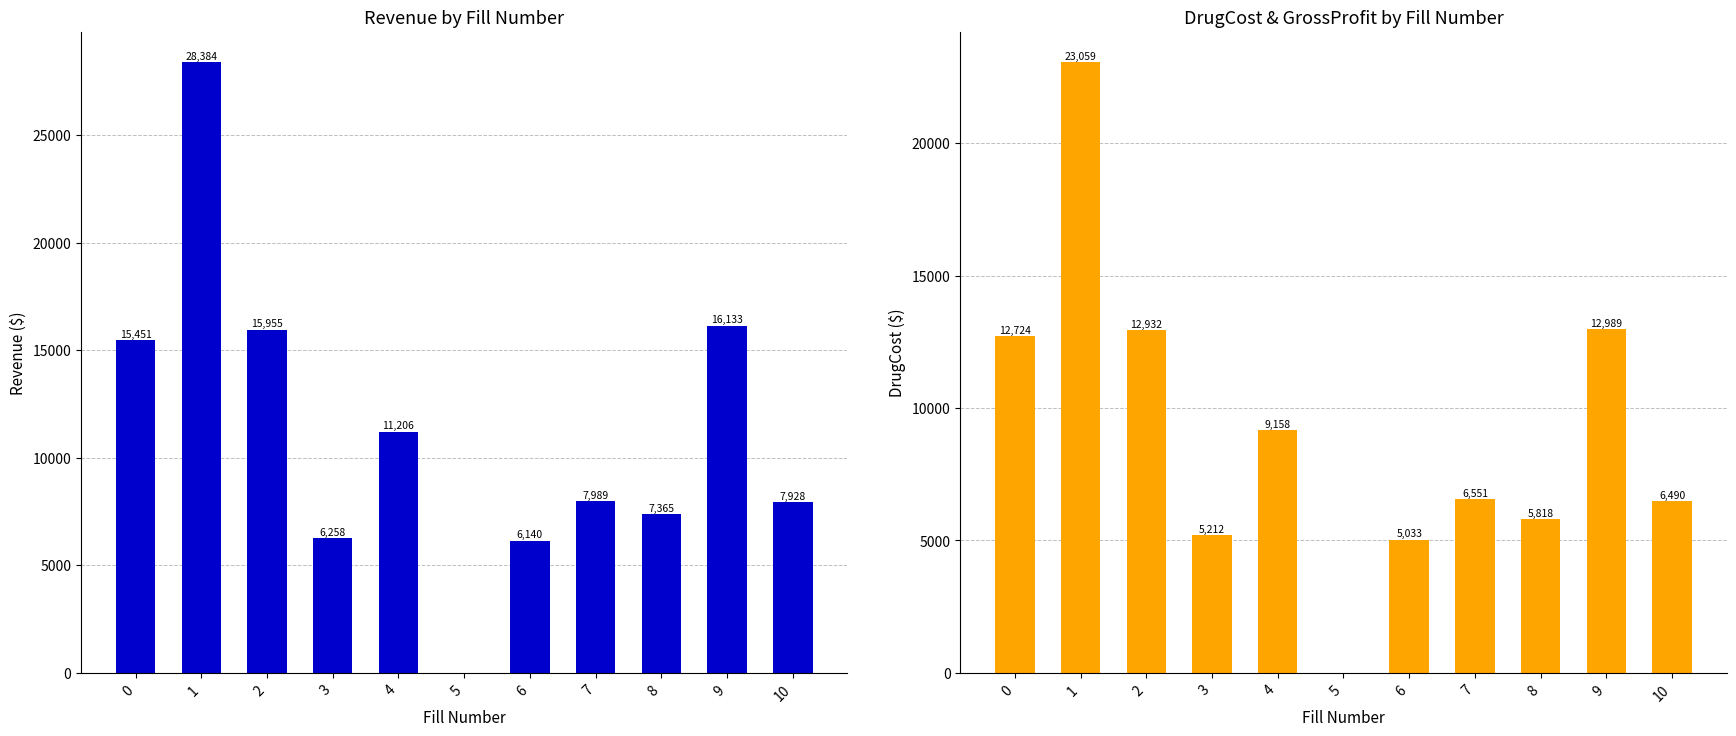

Which series has the widest spread of values?

Revenue